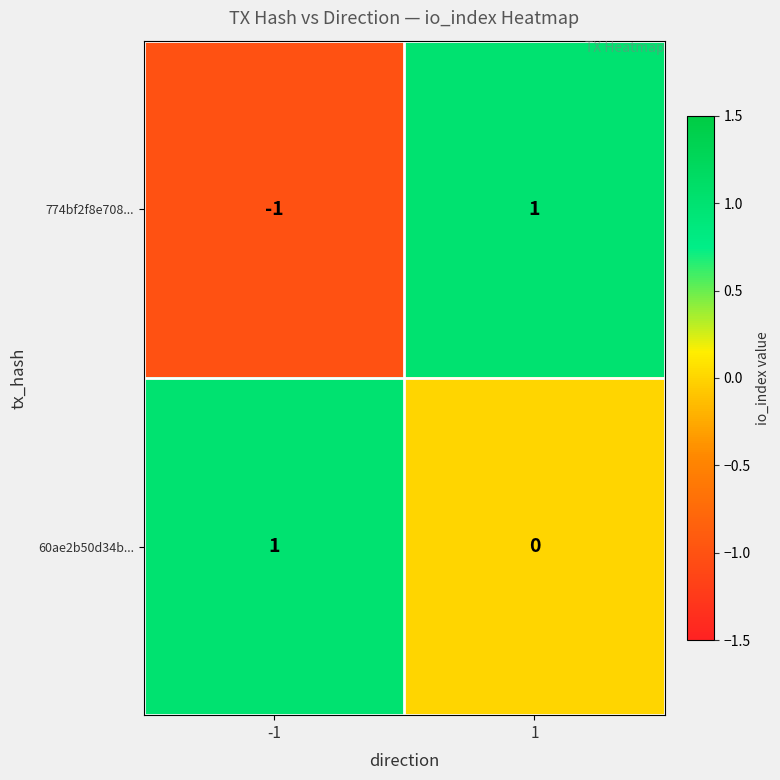

The value of 774bf2f8e708... at 1 is 2. True or false?

False